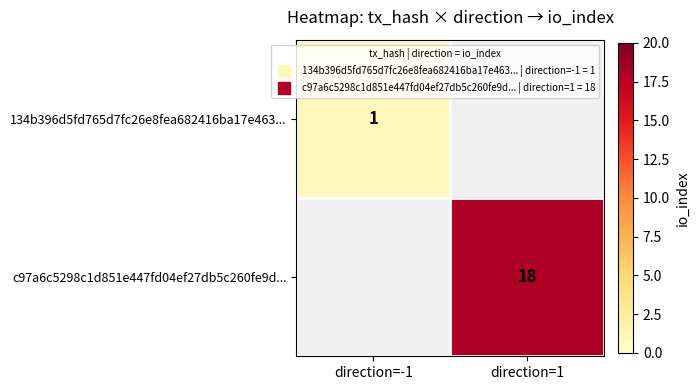

List the labels in order of 134b396d5fd765d7fc26e8fea682416ba17e463... value, smallest first.

direction=-1, direction=1